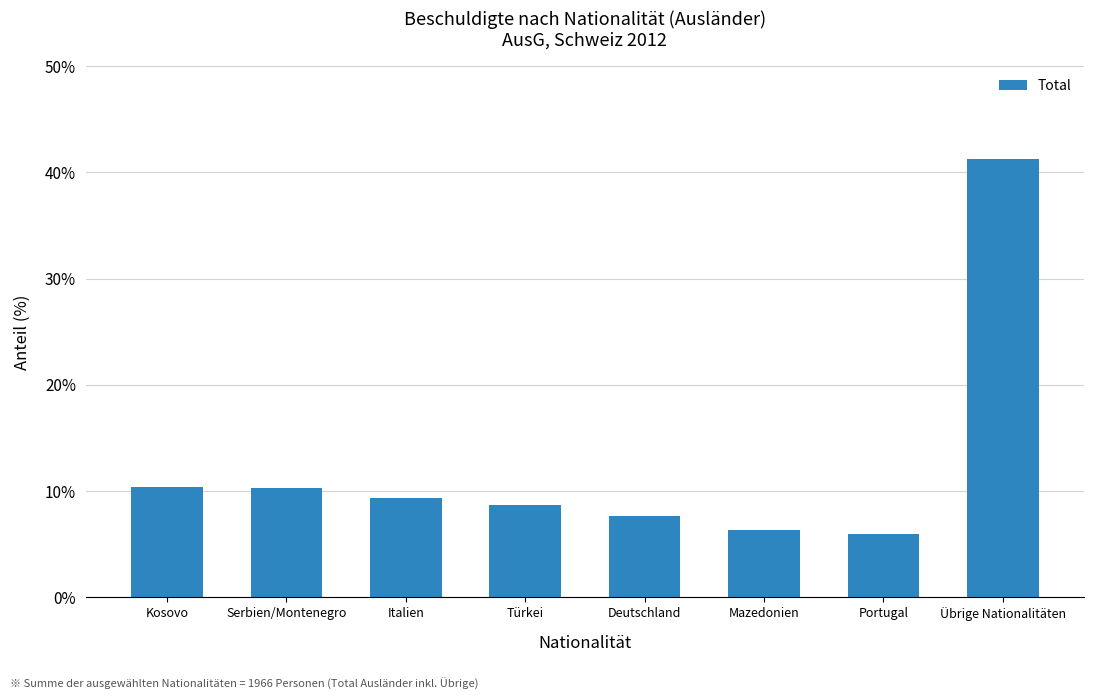

What is the label of the 3rd bar from the right?

Mazedonien